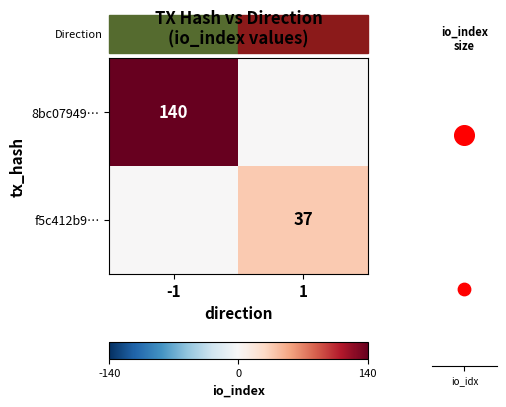

At which category is the sum across all series the highest?

-1